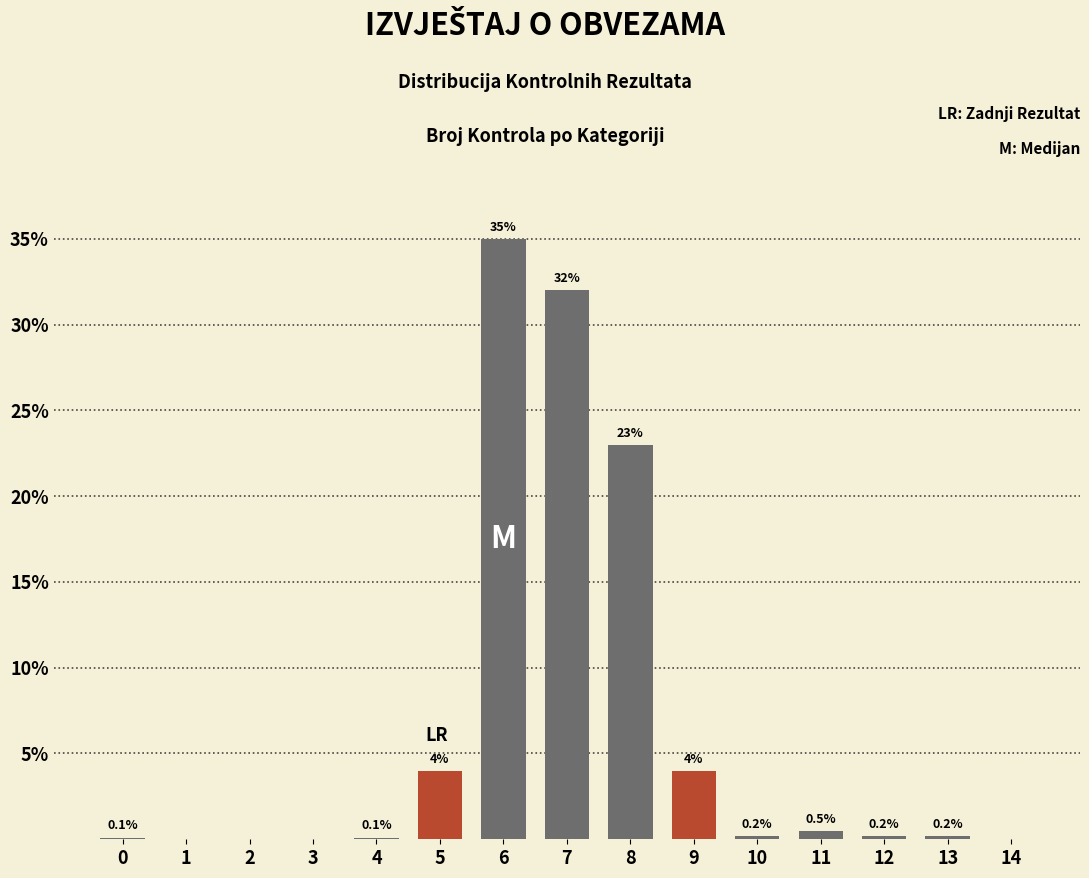

Reading left to right, list all the values displayed in this chart.

0=0.1	1=0.0	2=0.0	3=0.0	4=0.1	5=4.0	6=35.0	7=32.0	8=23.0	9=4.0	10=0.2	11=0.5	12=0.2	13=0.2	14=0.0